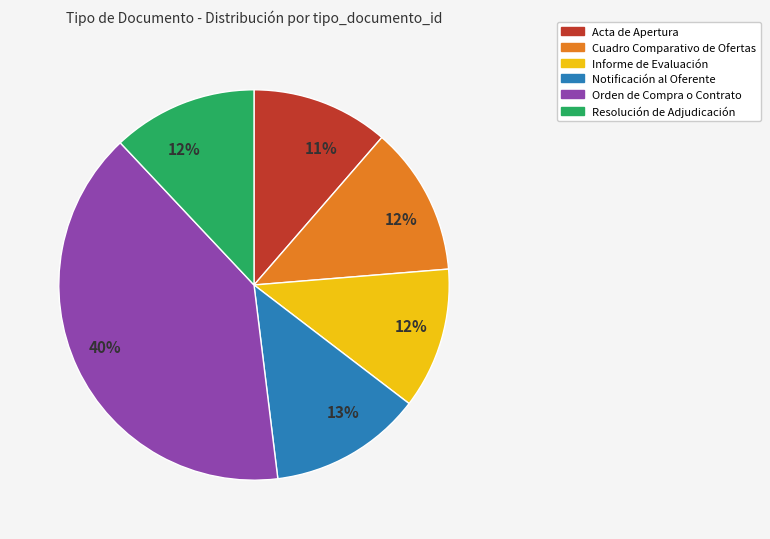

How many slices are in this pie chart?

6